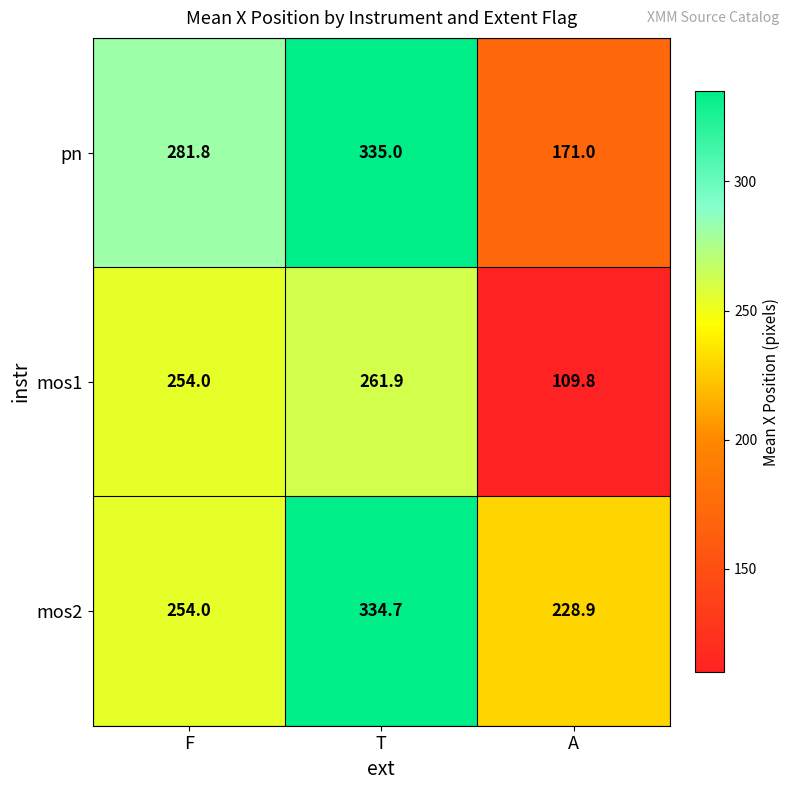

Is it true that mos1 equals 146.6 at T?

False